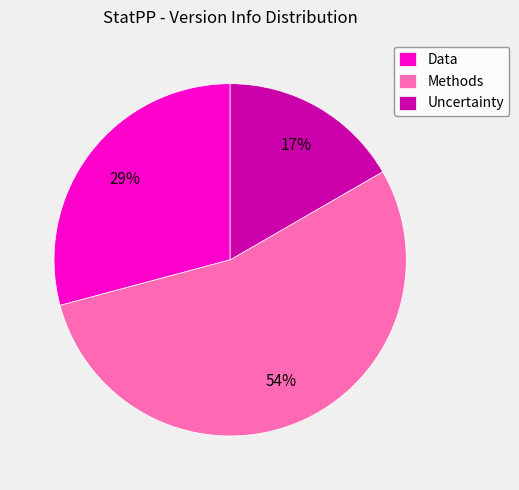

The Data slice represents 29% of the pie. True or false?

True